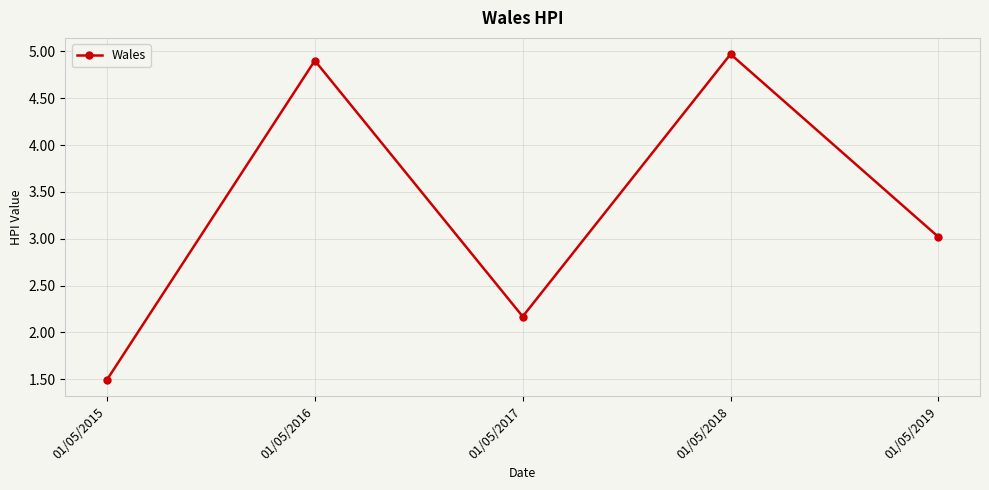

How many lines are shown in the chart?

1